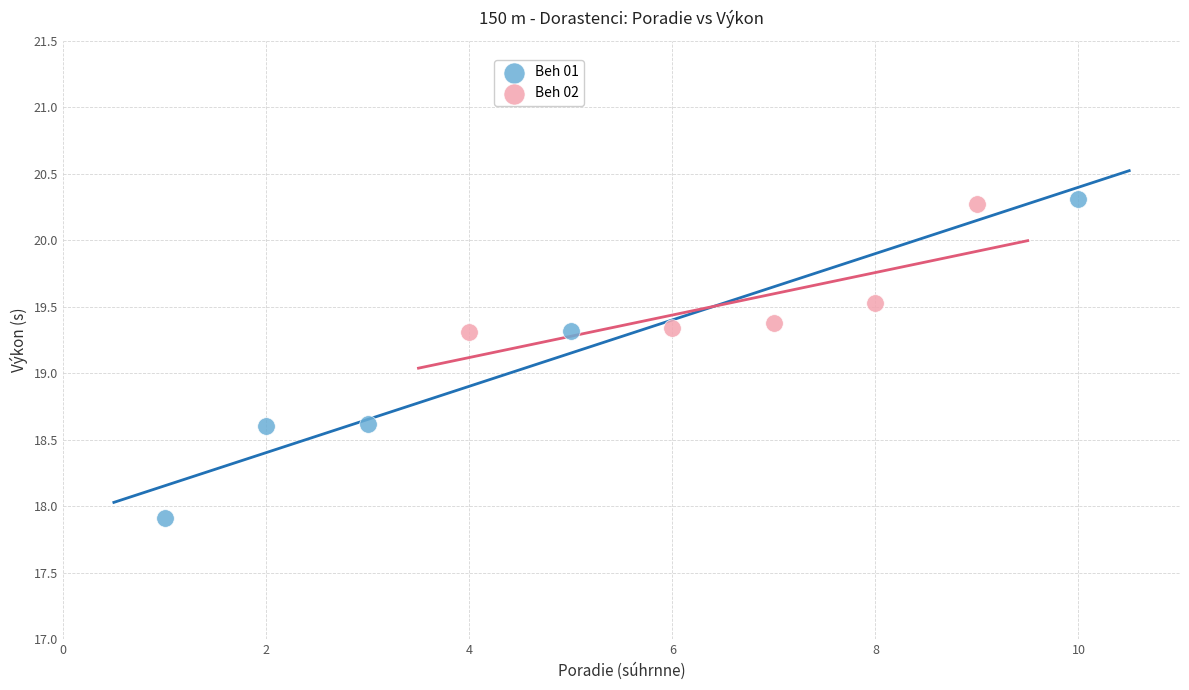

What are all the series names shown in the legend?

Beh 01, Beh 02